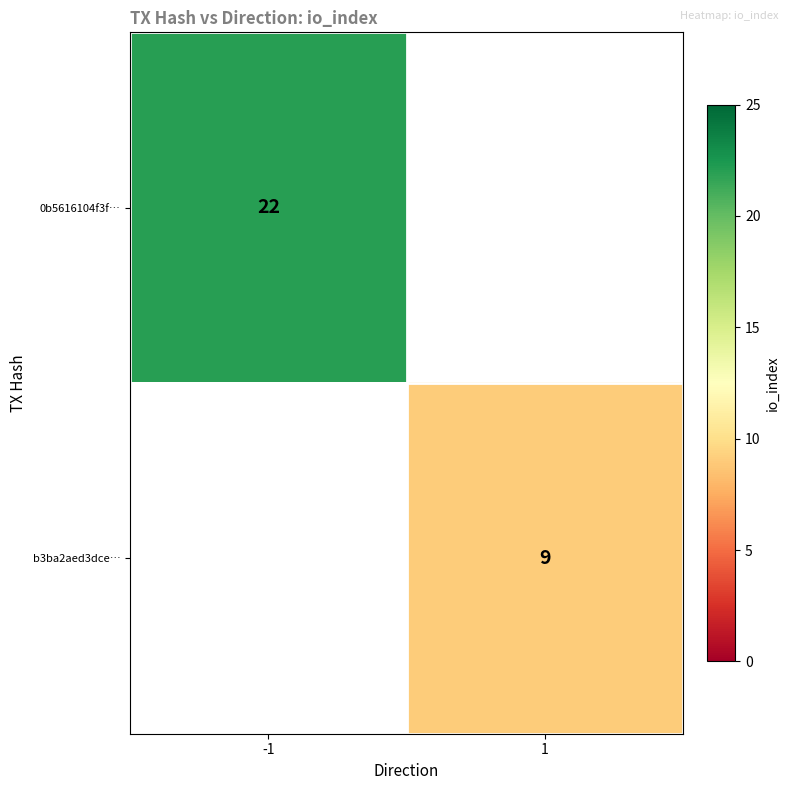

Is it true that 0b5616104f3f… equals 22 at -1?

True